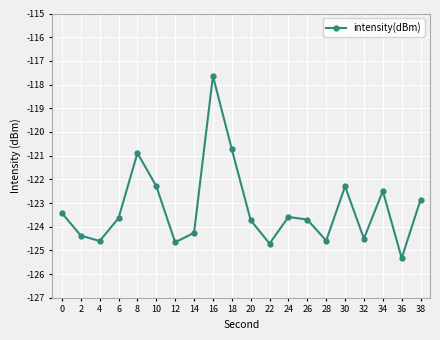

Reading left to right, extract all data points from this chart.

-123.4	-124.4	-124.6	-123.6	-120.9	-122.3	-124.7	-124.3	-117.6	-120.7	-123.7	-124.7	-123.6	-123.7	-124.6	-122.3	-124.5	-122.5	-125.3	-122.9